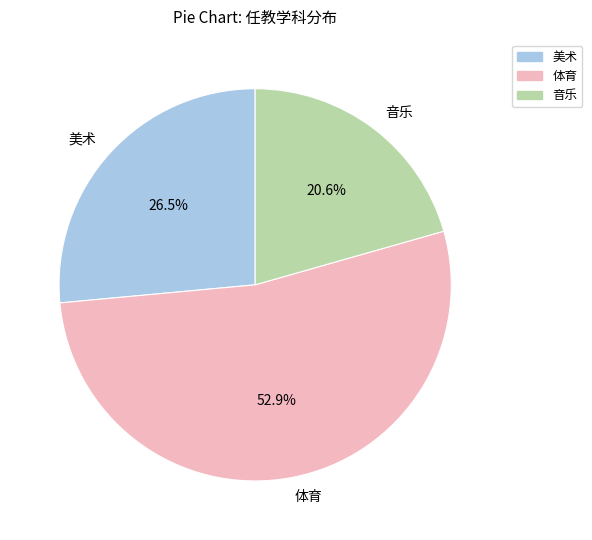

To the nearest percent, what is the combined percentage of 音乐 and 体育?

74%